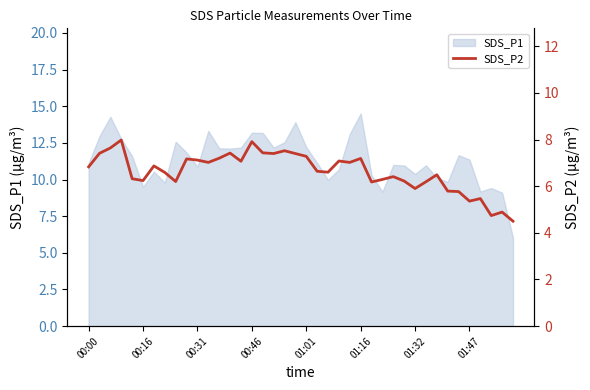

What is the change in value from 00:00 to 32?

-0.3